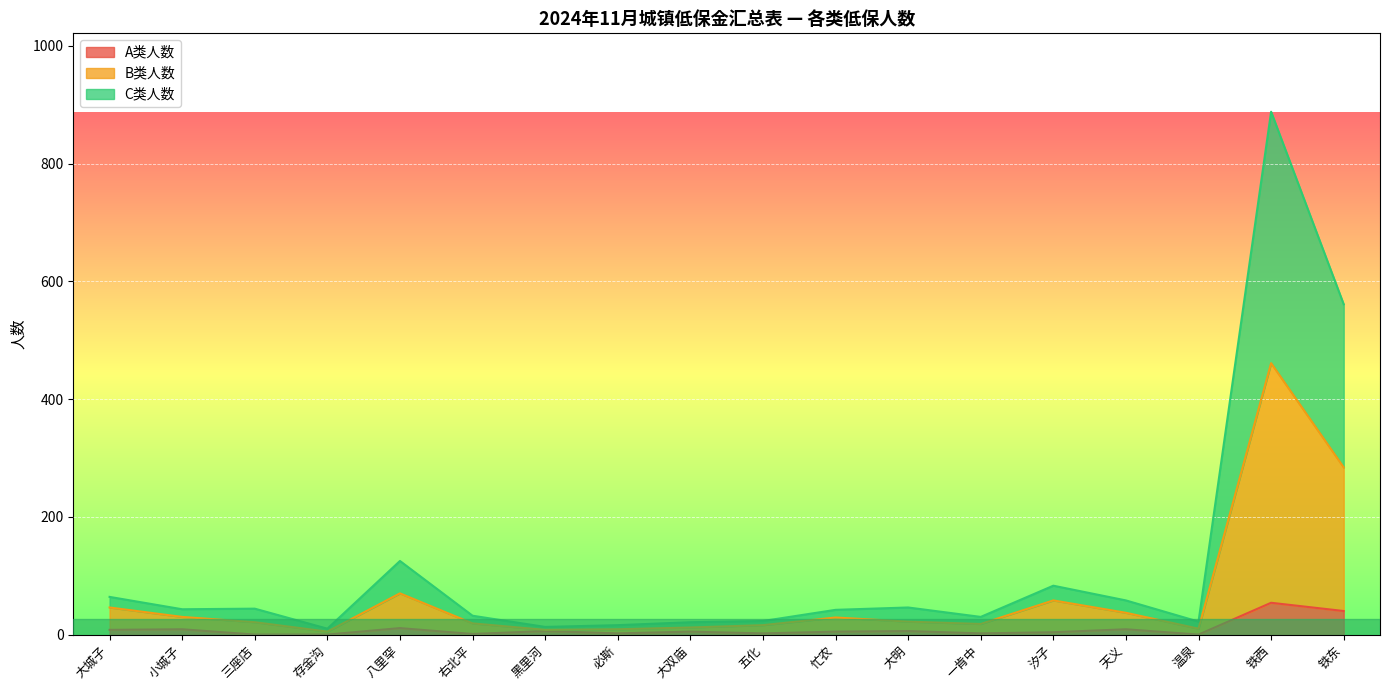

What is the value of the B类人数 point at the 3rd from the left?

21